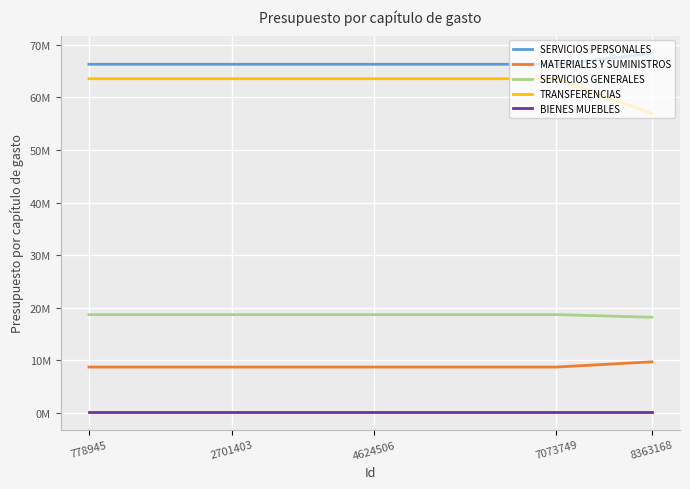

Does the chart have visible grid lines?

Yes